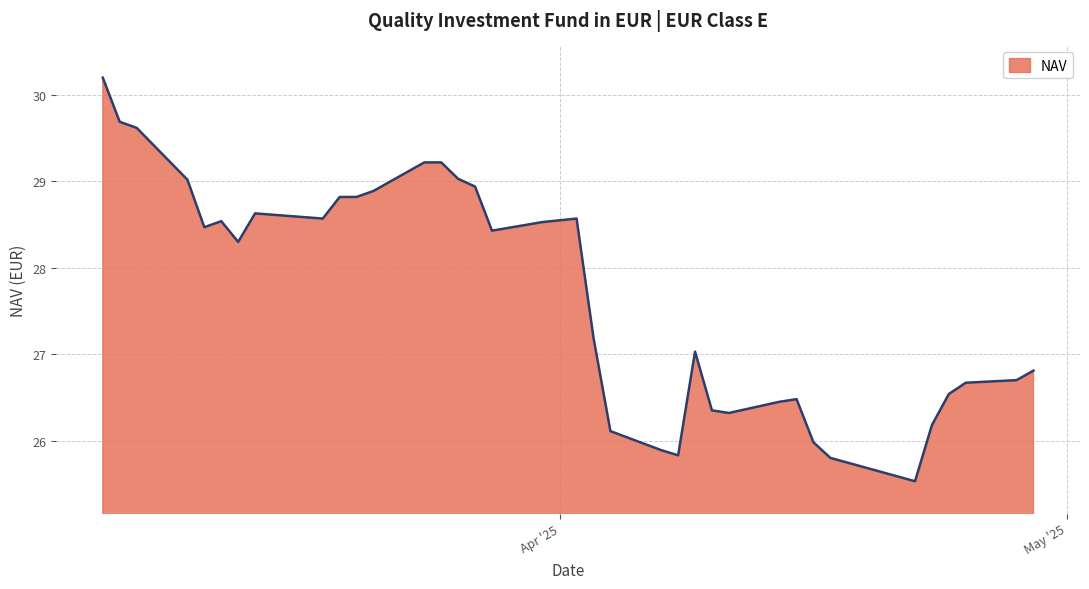

What is the difference between the maximum and minimum values?

4.7